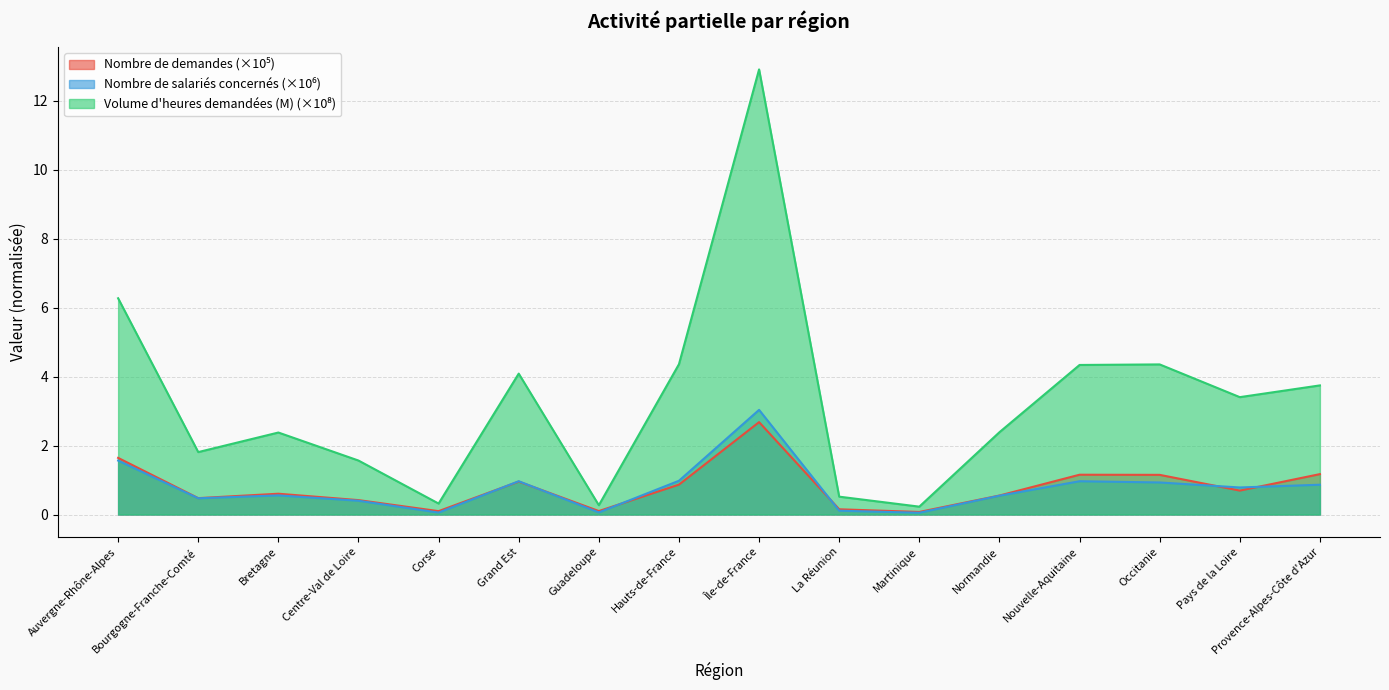

What is the minimum value for Volume d'heures demandées (M)?

0.2